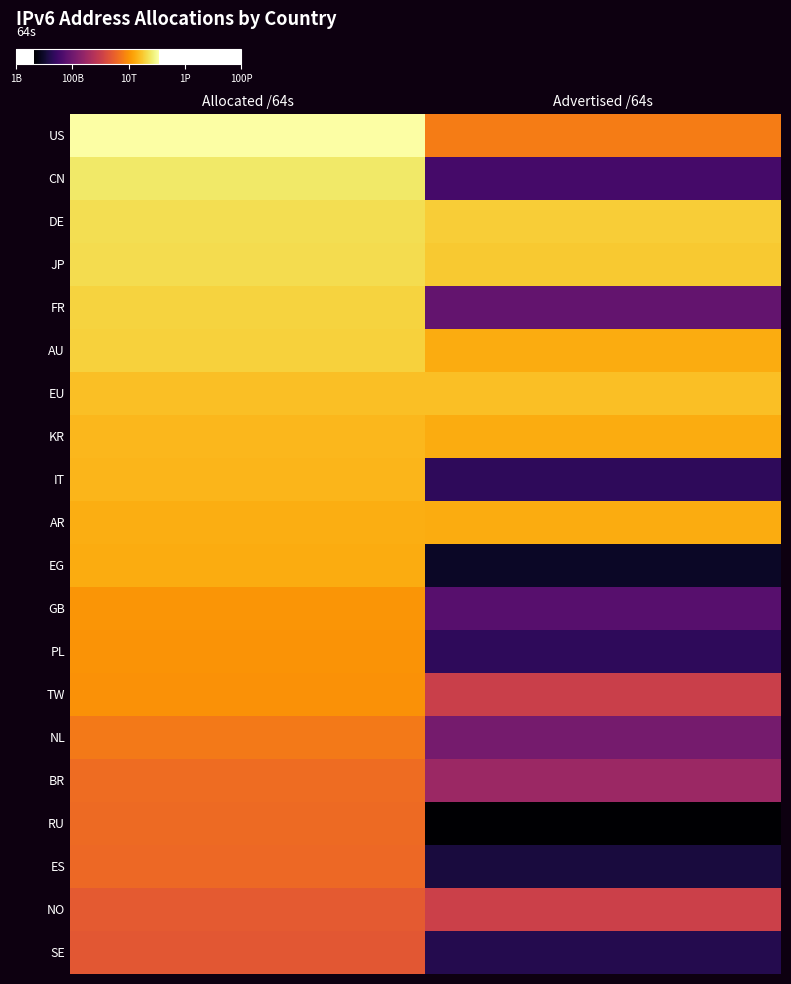

What is the total value across all series at Advertised /64s?

156300425625600